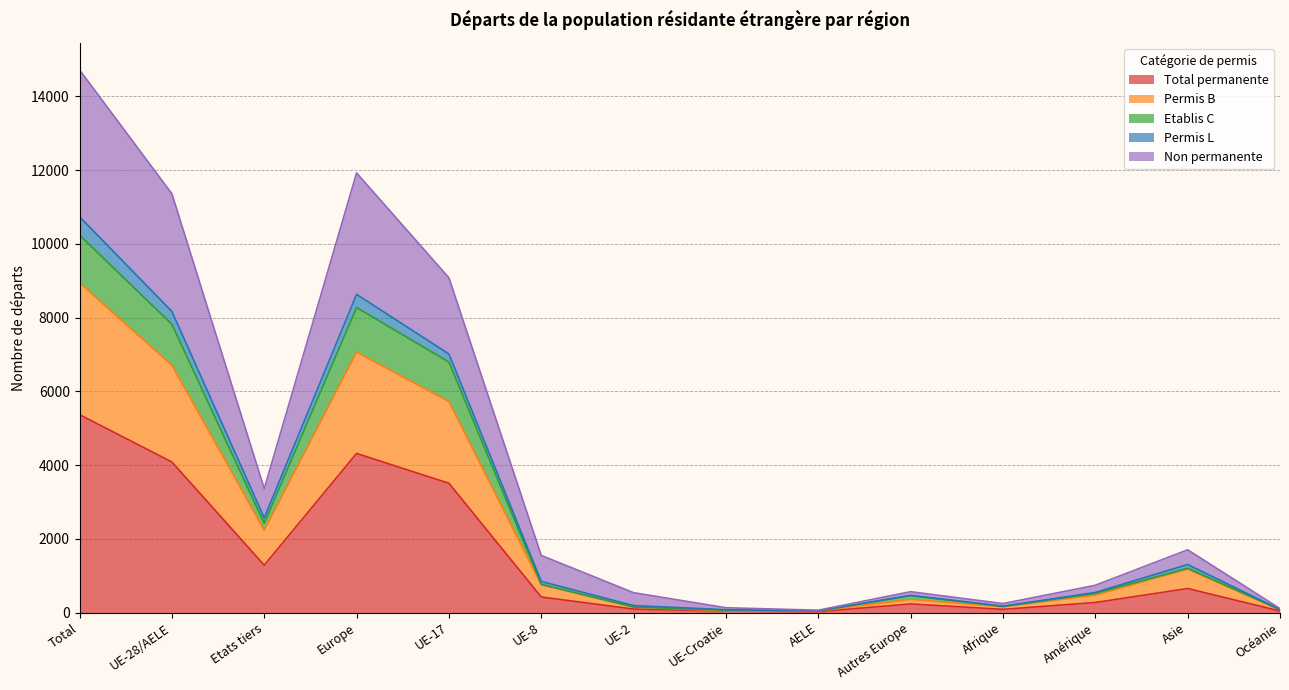

True or false: Etablis C and Total permanente intersect in this chart.

False